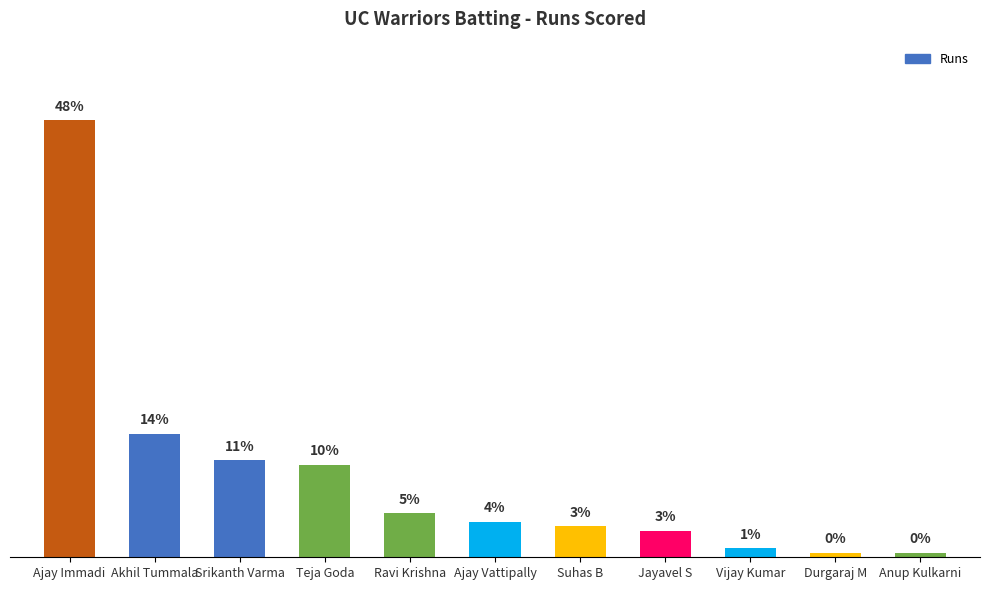

What is the sum of all values?

205